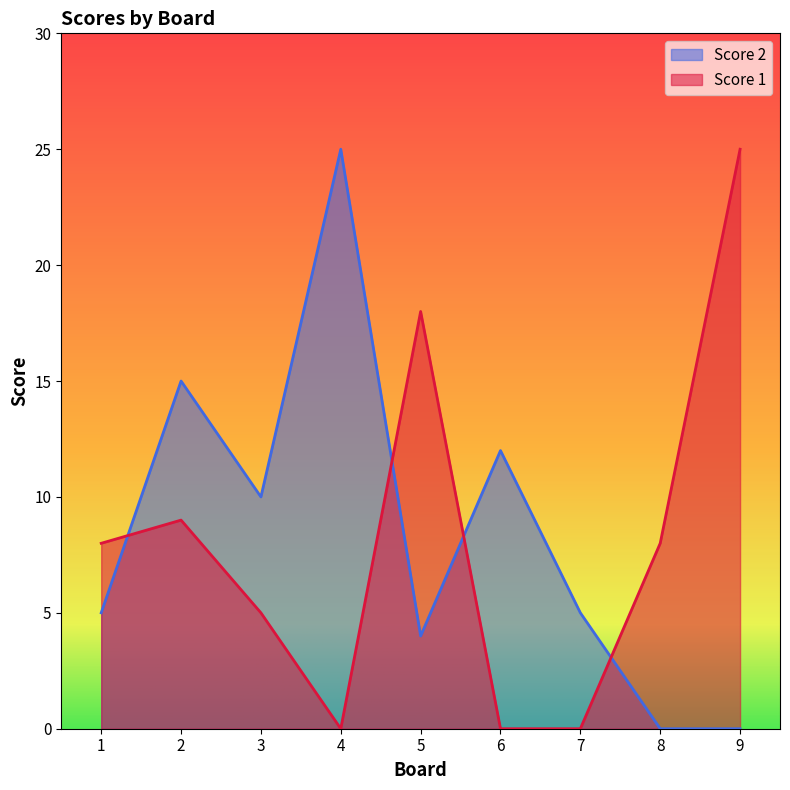

How many data points in Score 2 are above 5?

4